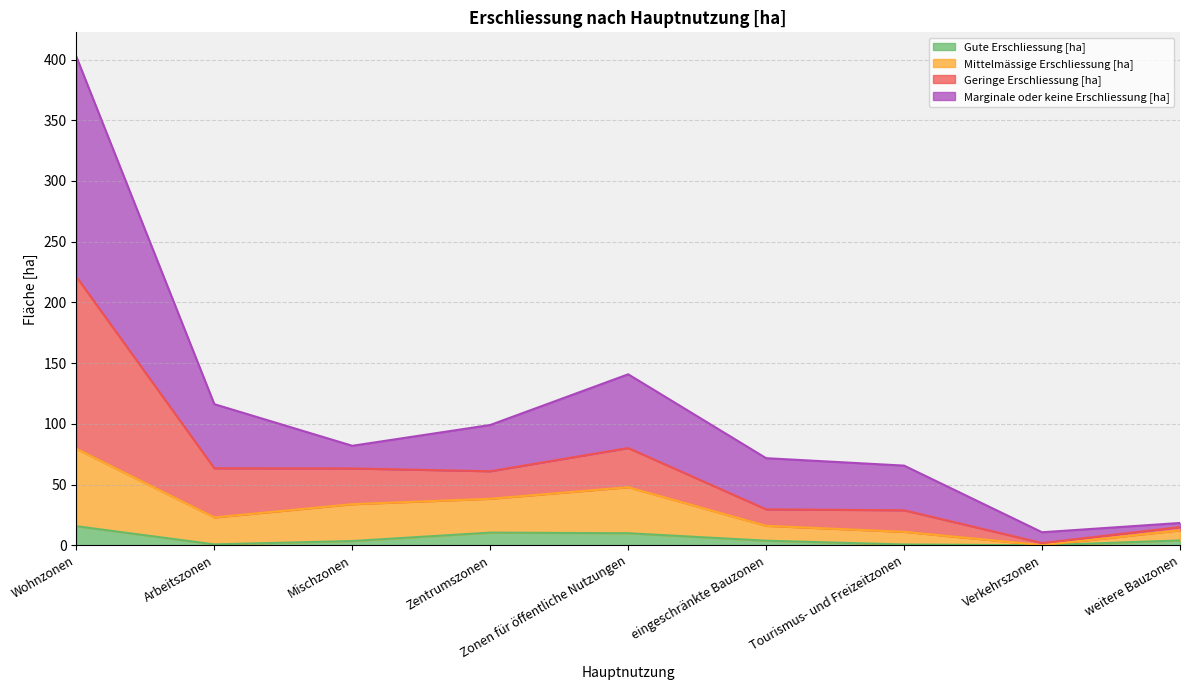

What value does the Gute Erschliessung [ha] series have at Zonen für öffentliche Nutzungen?

9.9